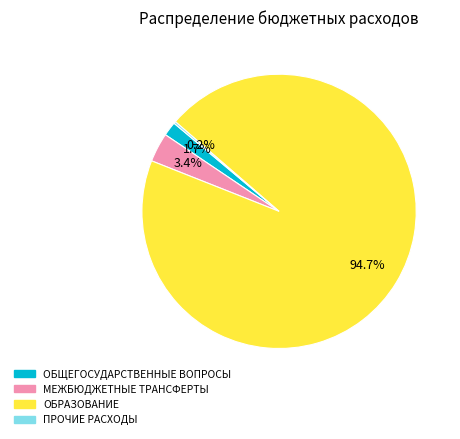

The ОБЩЕГОСУДАРСТВЕННЫЕ ВОПРОСЫ slice represents 2% of the pie. True or false?

True